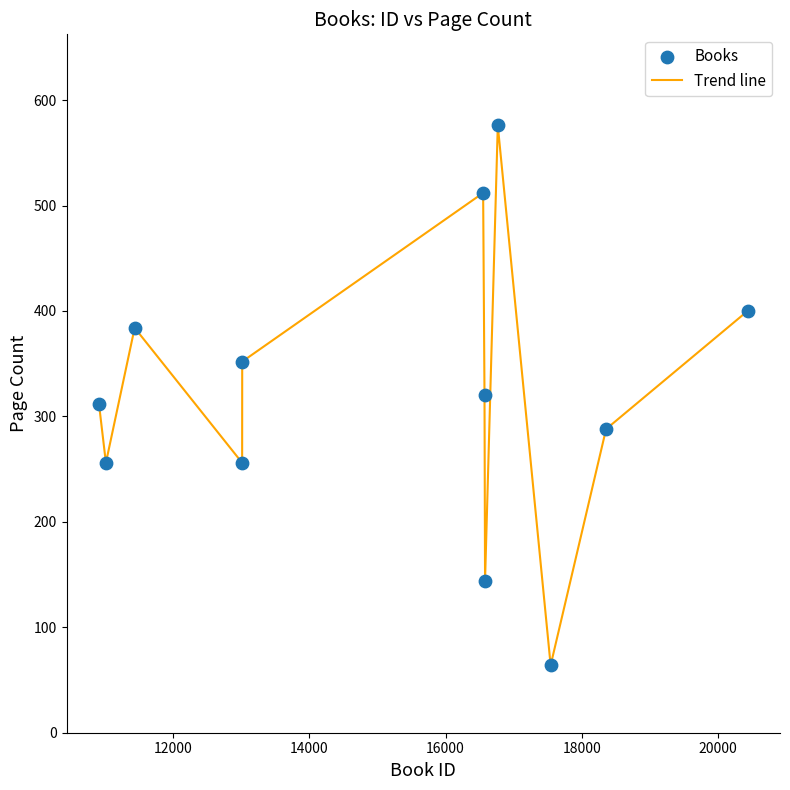

What is the smallest value displayed?

64